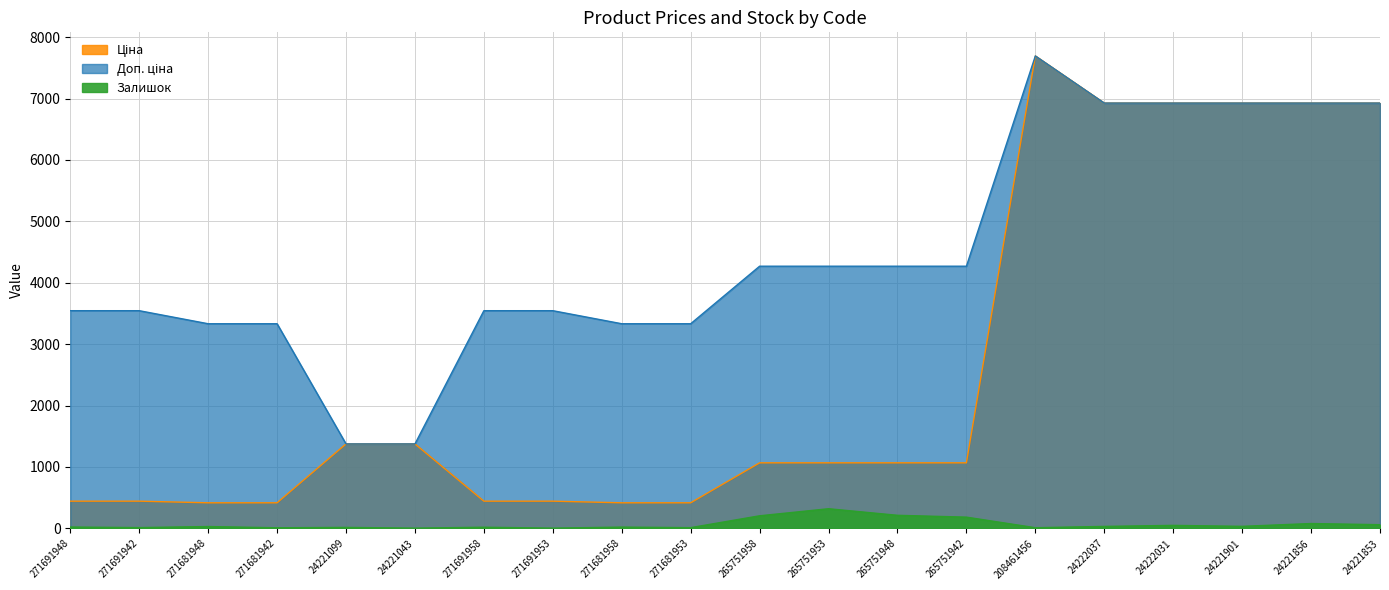

What is the sum of all Ціна values?

52780.4